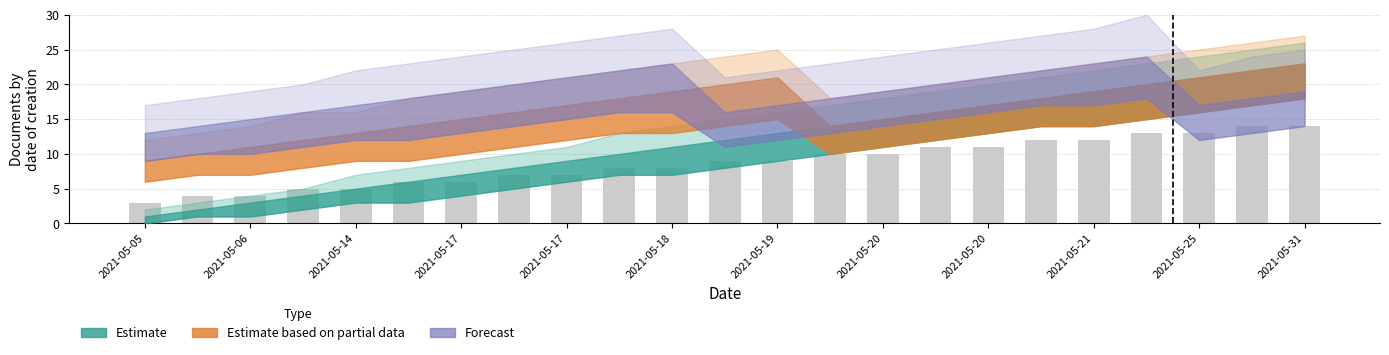

What is the value of the 16th bar from the left?

11